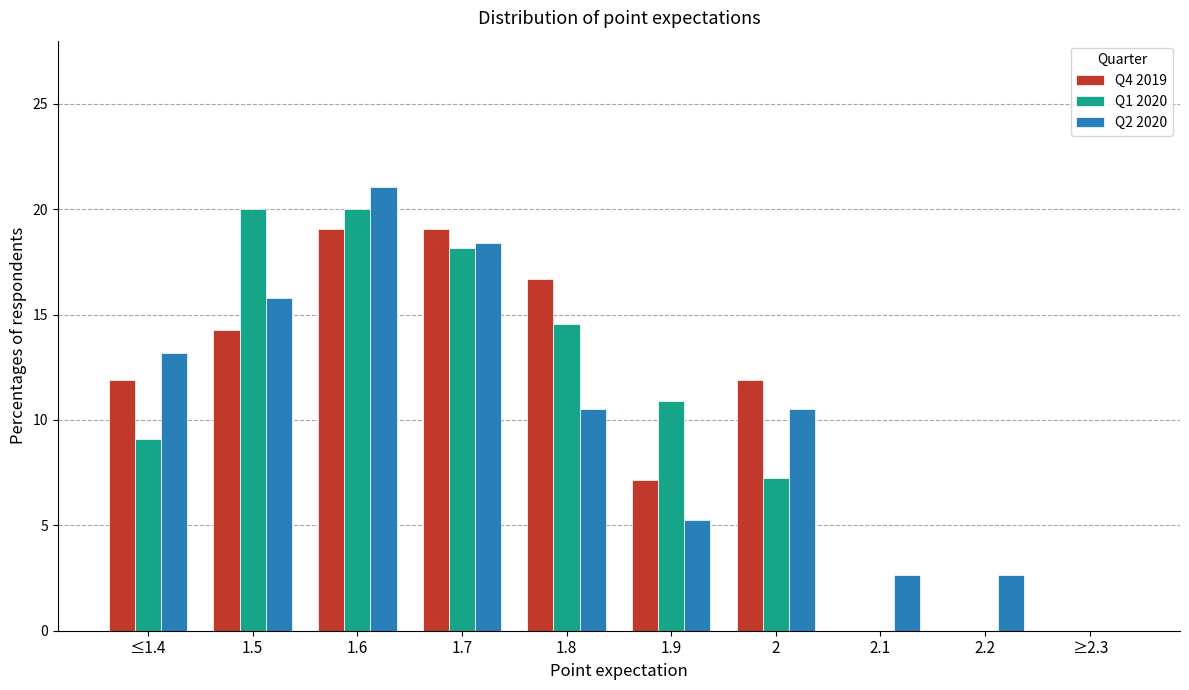

Which series changed the most between 1.5 and 1.7?

Q4 2019